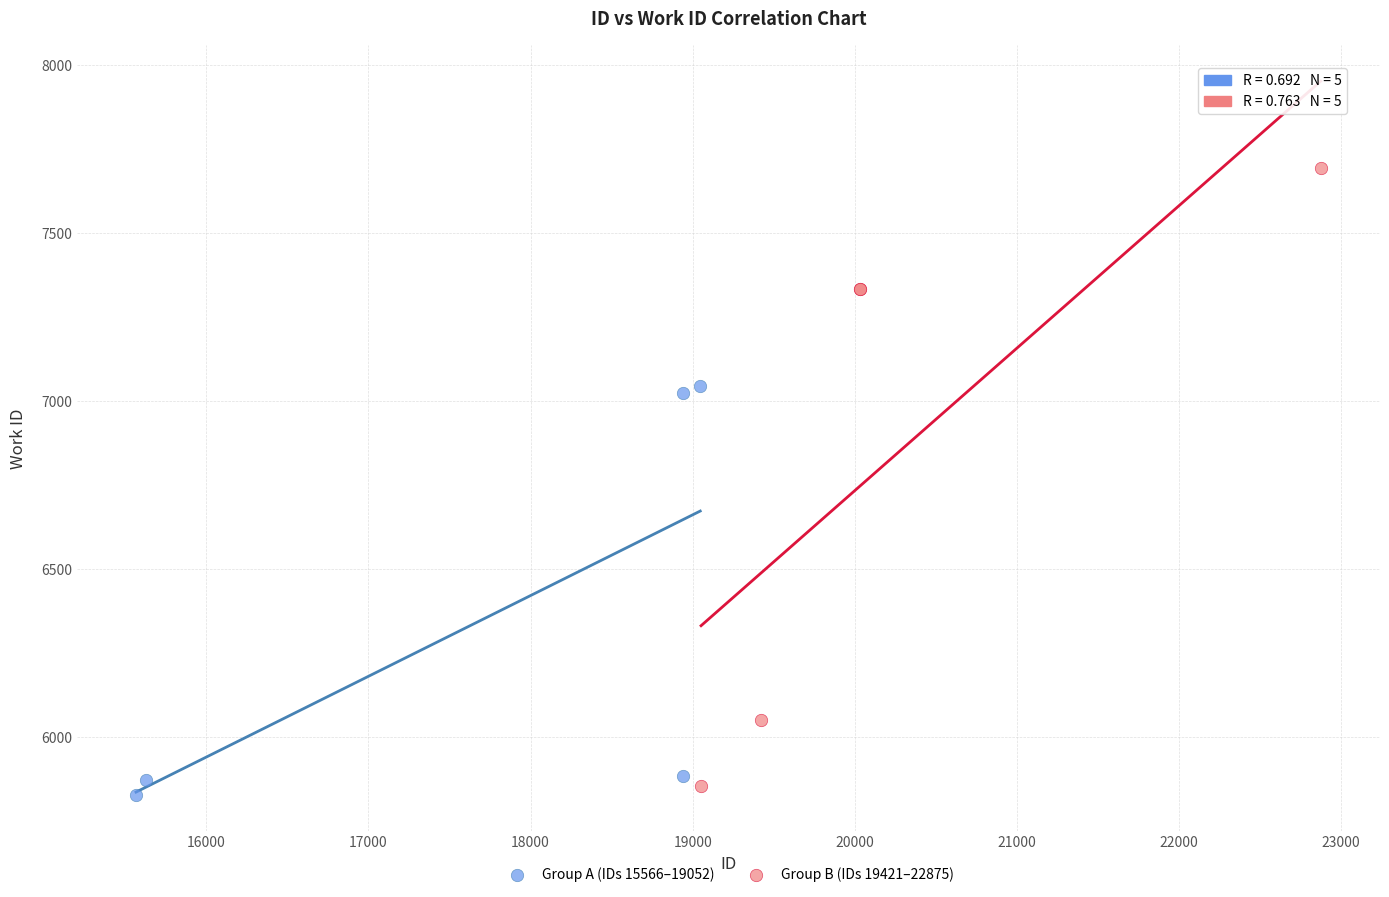

Which series reaches the minimum Y coordinate?

Group A (IDs 15566–19052)